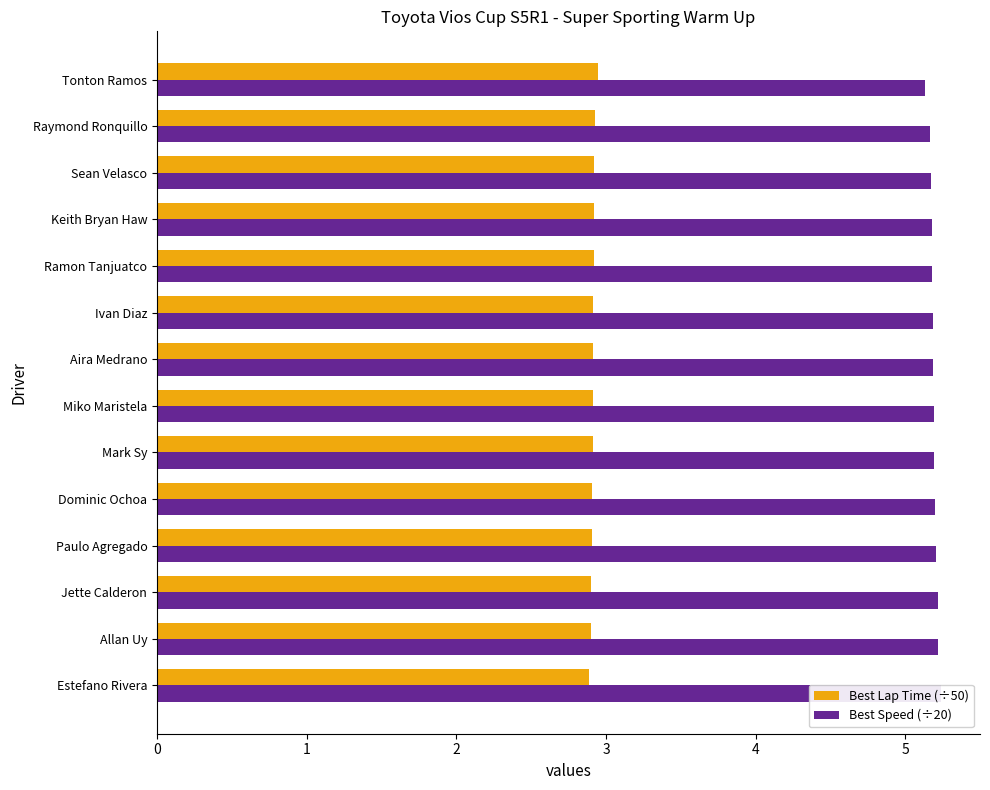

Which series has the widest spread of values?

Best Speed (÷20)